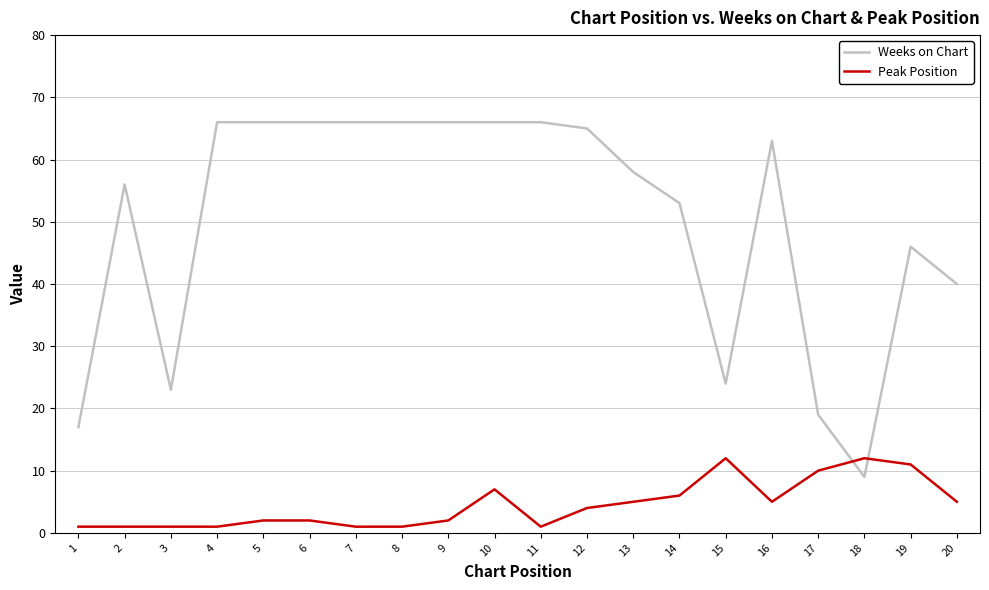

Reading left to right, what are all the values shown in this chart?

Weeks on Chart: 1=17	2=56	3=23	4=66	5=66	6=66	7=66	8=66	9=66	10=66	11=66	12=65	13=58	14=53	15=24	16=63	17=19	18=9	19=46	20=40
Peak Position: 1=1	2=1	3=1	4=1	5=2	6=2	7=1	8=1	9=2	10=7	11=1	12=4	13=5	14=6	15=12	16=5	17=10	18=12	19=11	20=5